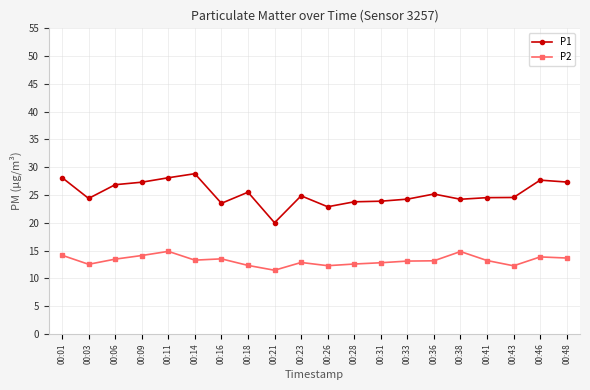

How many series are shown in this chart?

2